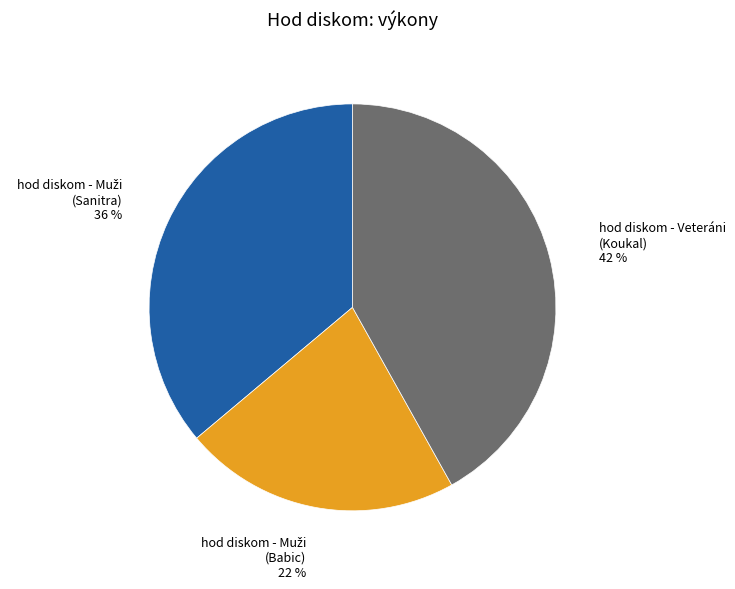

Is it true that hod diskom - Veteráni (Koukal) is 35% of the pie?

False